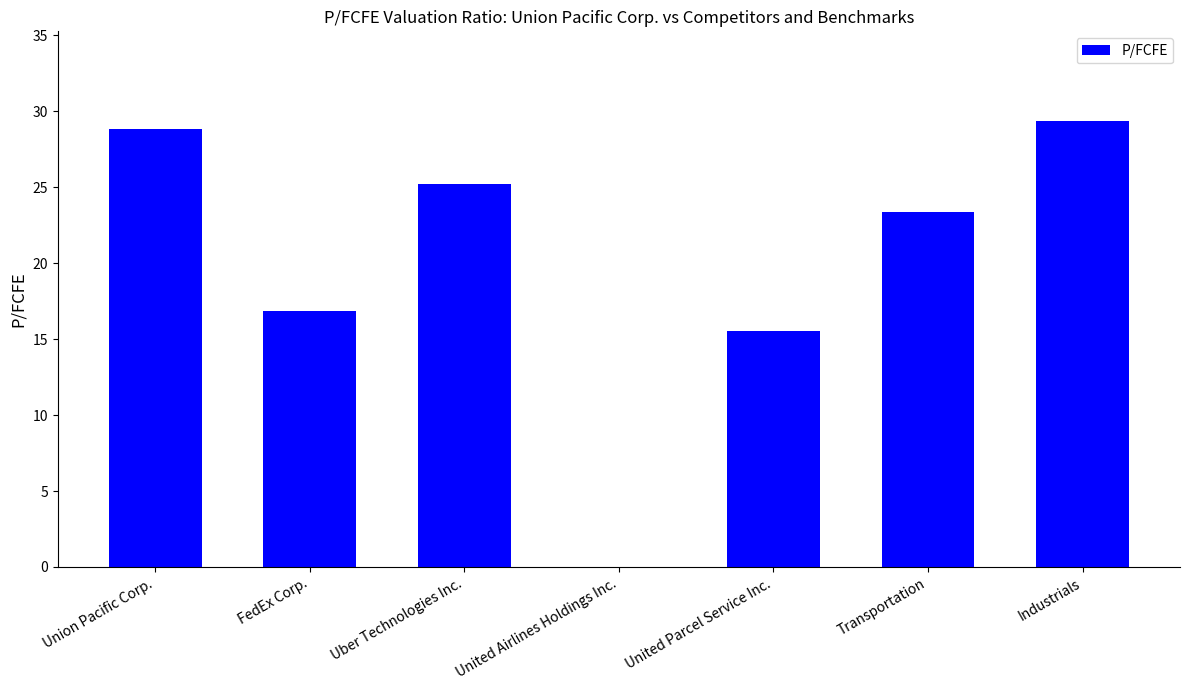

Is it true that the value at United Parcel Service Inc. is 15.5?

True